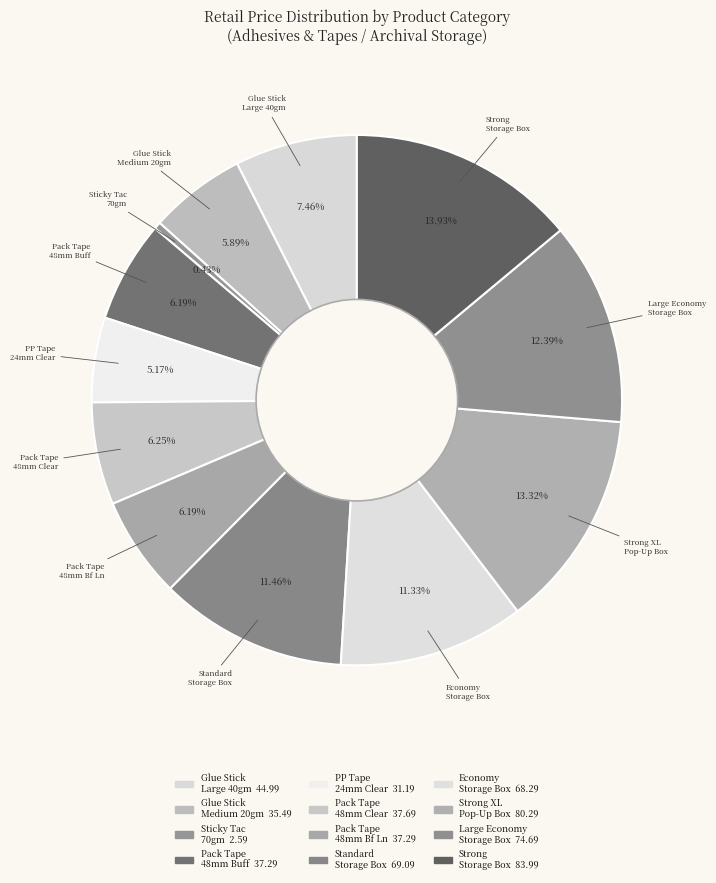

What is the smallest slice in the pie chart?

Sticky Tac 70gm